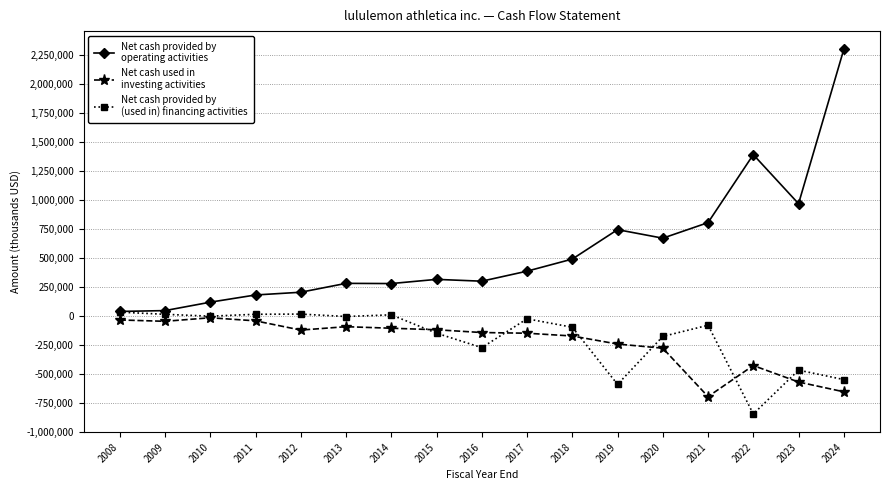

What is the smallest value displayed?

-844987